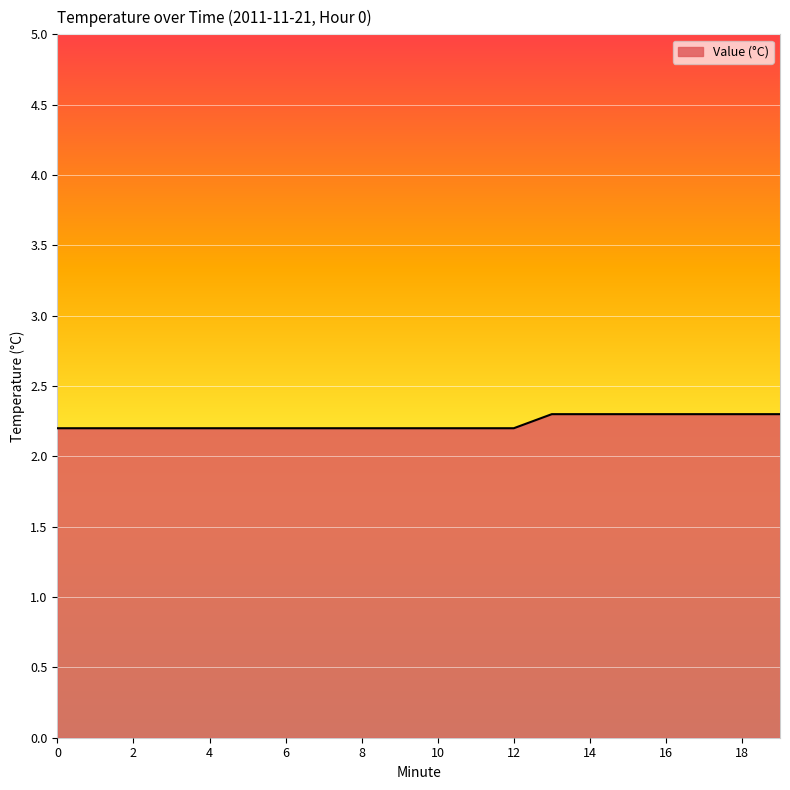

What is the difference between the maximum and minimum values?

0.1